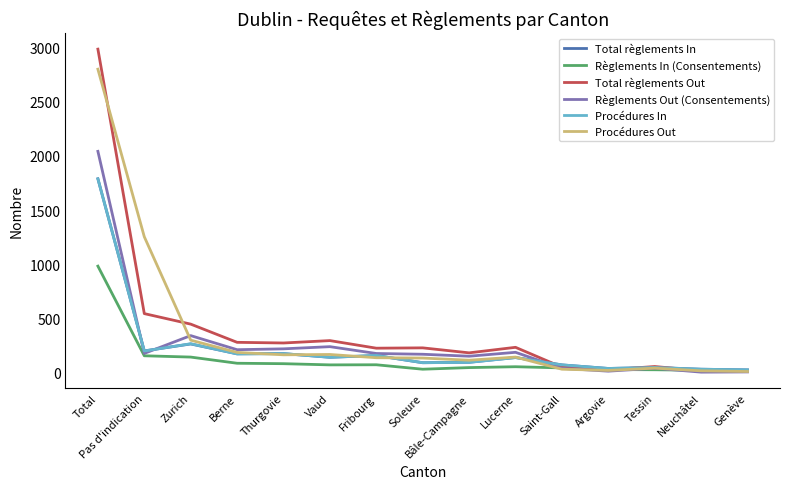

True or false: Total règlements Out has a value of 296 at Vaud.

True